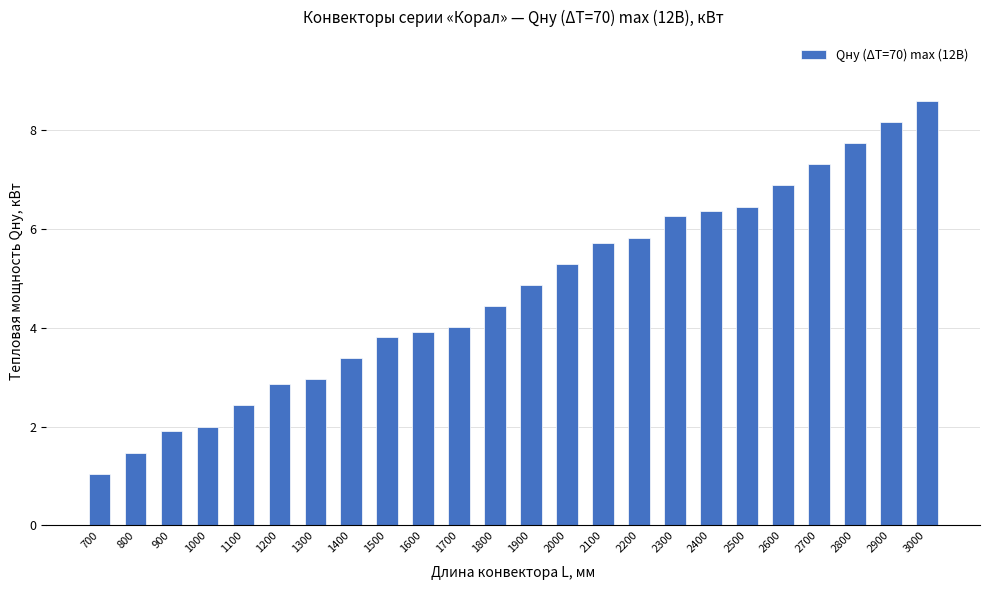

The chart shows a value of 8.6 at 3000. True or false?

True